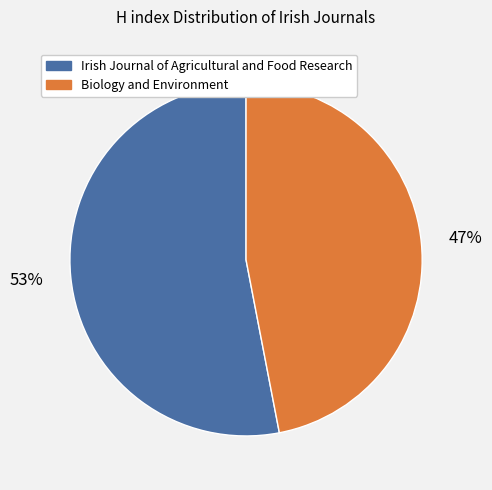

To the nearest percent, what percentage of the pie is Biology and Environment?

47%